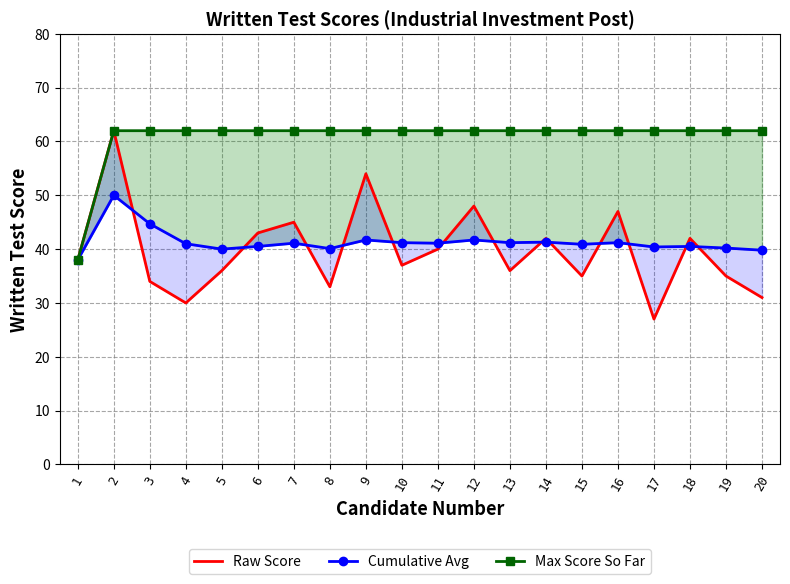

At which label is Cumulative Avg closest to 44?

3